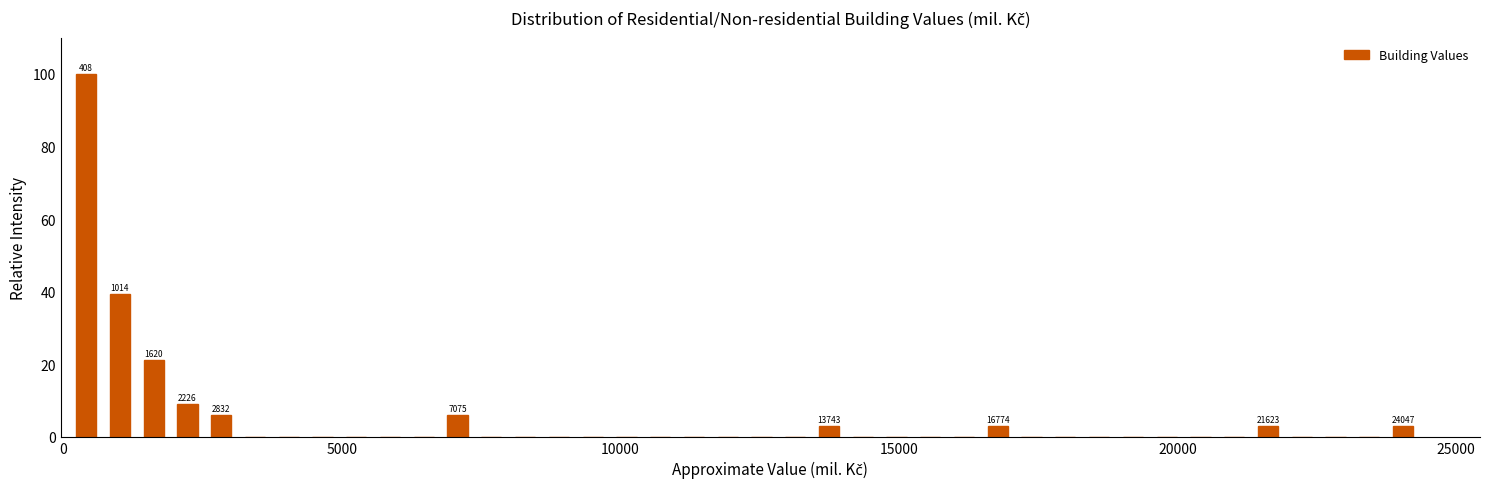

Read against the x-axis, roughly where is the centre of the tallest bar?

500